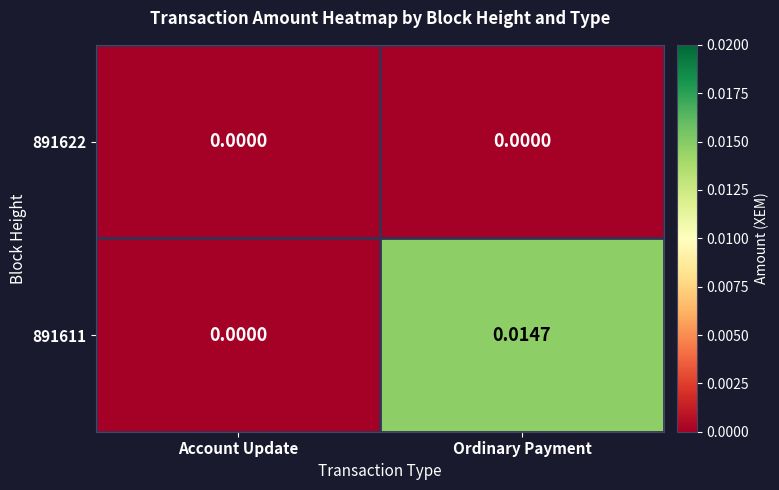

How many data points in 891611 are above 0?

1